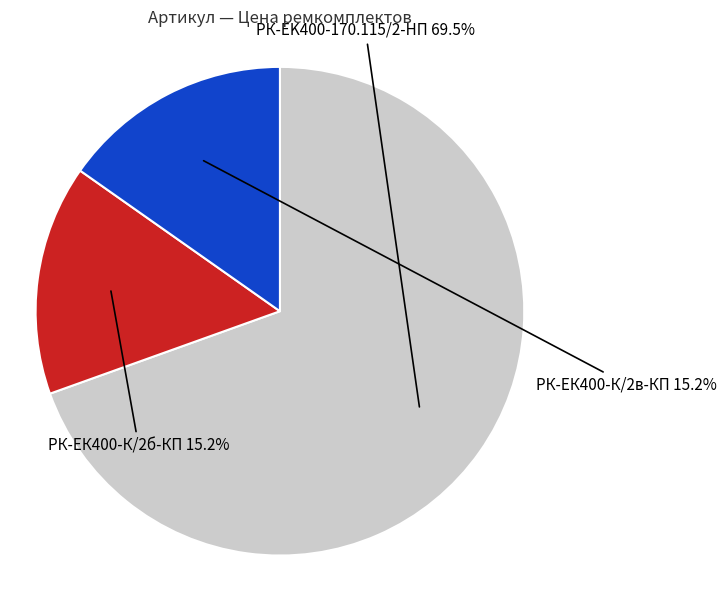

Is there a majority slice in this chart?

Yes